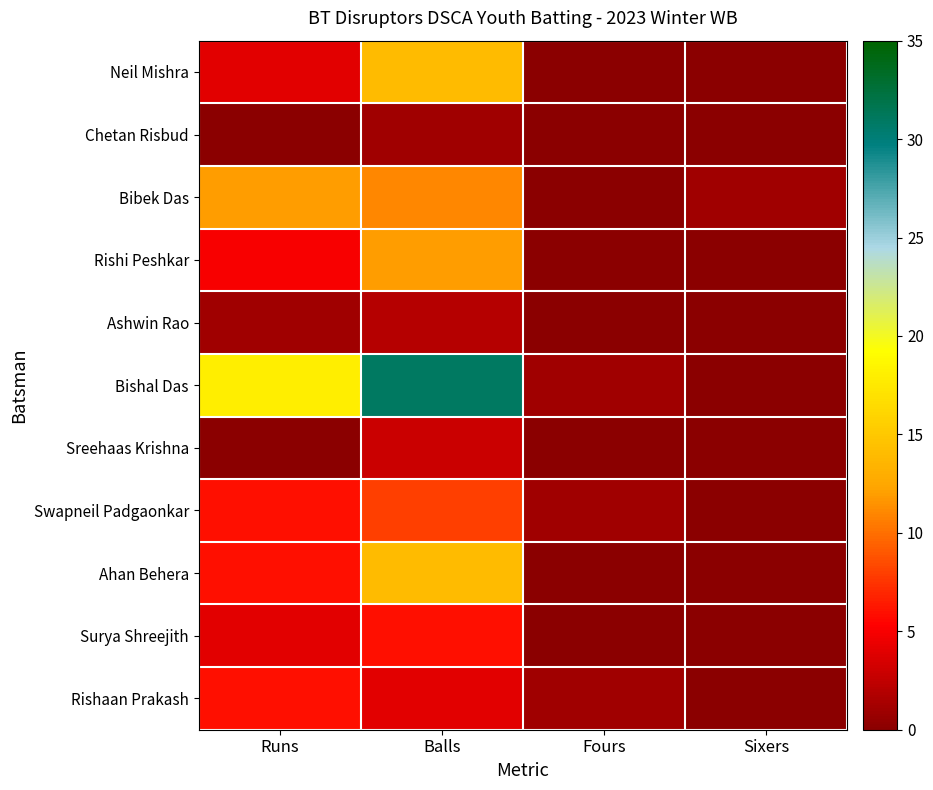

Reading left to right, list all the values displayed in this chart.

Neil Mishra: Runs=4	Balls=14	Fours=0	Sixers=0
Chetan Risbud: Runs=0	Balls=1	Fours=0	Sixers=0
Bibek Das: Runs=12	Balls=11	Fours=0	Sixers=1
Rishi Peshkar: Runs=5	Balls=12	Fours=0	Sixers=0
Ashwin Rao: Runs=1	Balls=2	Fours=0	Sixers=0
Bishal Das: Runs=18	Balls=31	Fours=1	Sixers=0
Sreehaas Krishna: Runs=0	Balls=3	Fours=0	Sixers=0
Swapneil Padgaonkar: Runs=6	Balls=8	Fours=1	Sixers=0
Ahan Behera: Runs=6	Balls=14	Fours=0	Sixers=0
Surya Shreejith: Runs=4	Balls=6	Fours=0	Sixers=0
Rishaan Prakash: Runs=6	Balls=4	Fours=1	Sixers=0